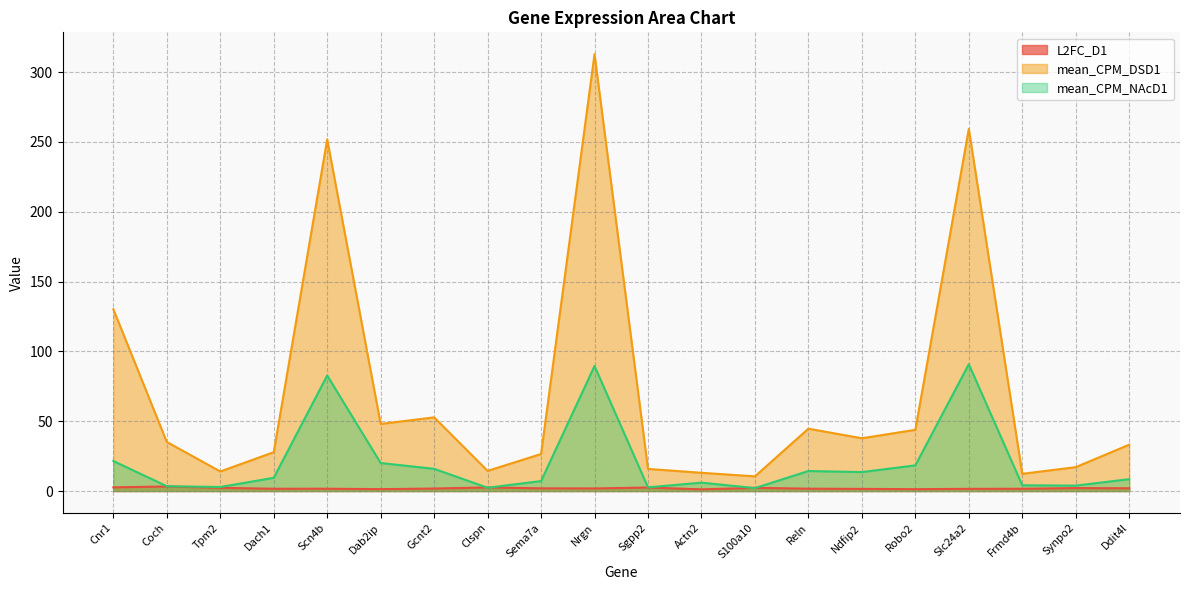

Which series changed the most between Sema7a and Slc24a2?

mean_CPM_DSD1